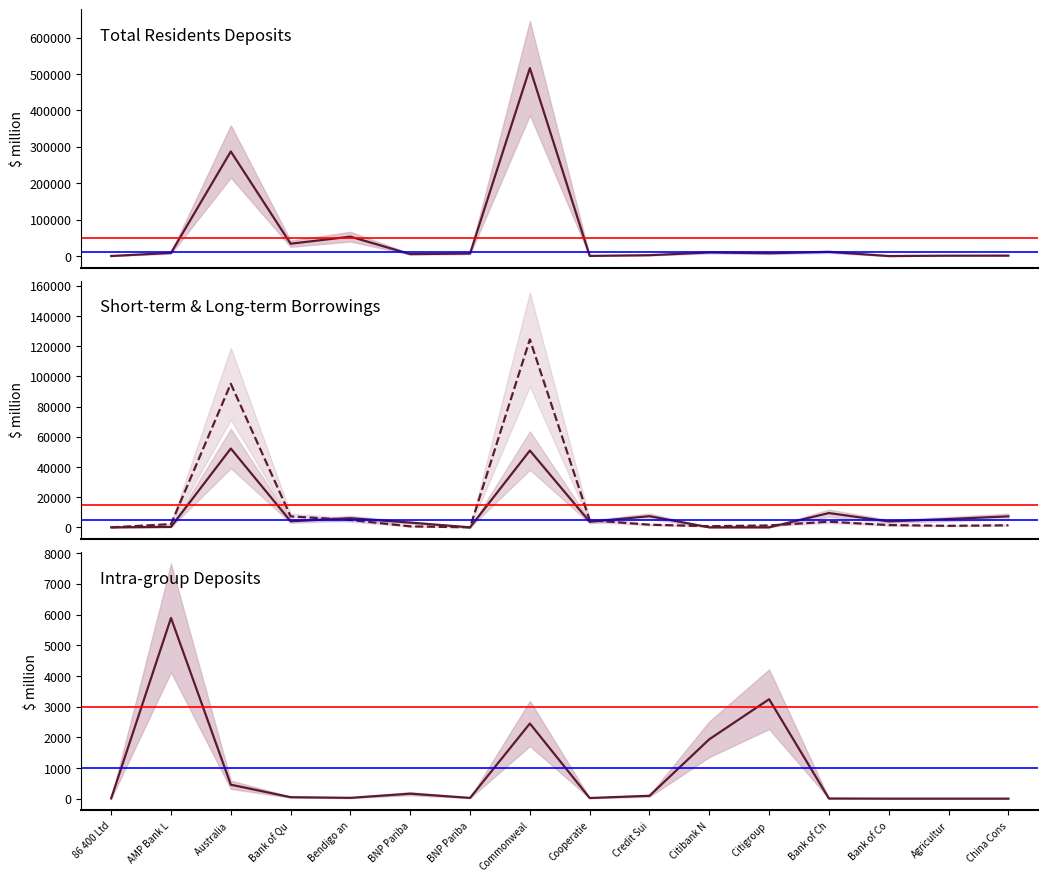

What is the difference between the Total residents deposits values at Australia  and 86 400 Ltd?

287217.0